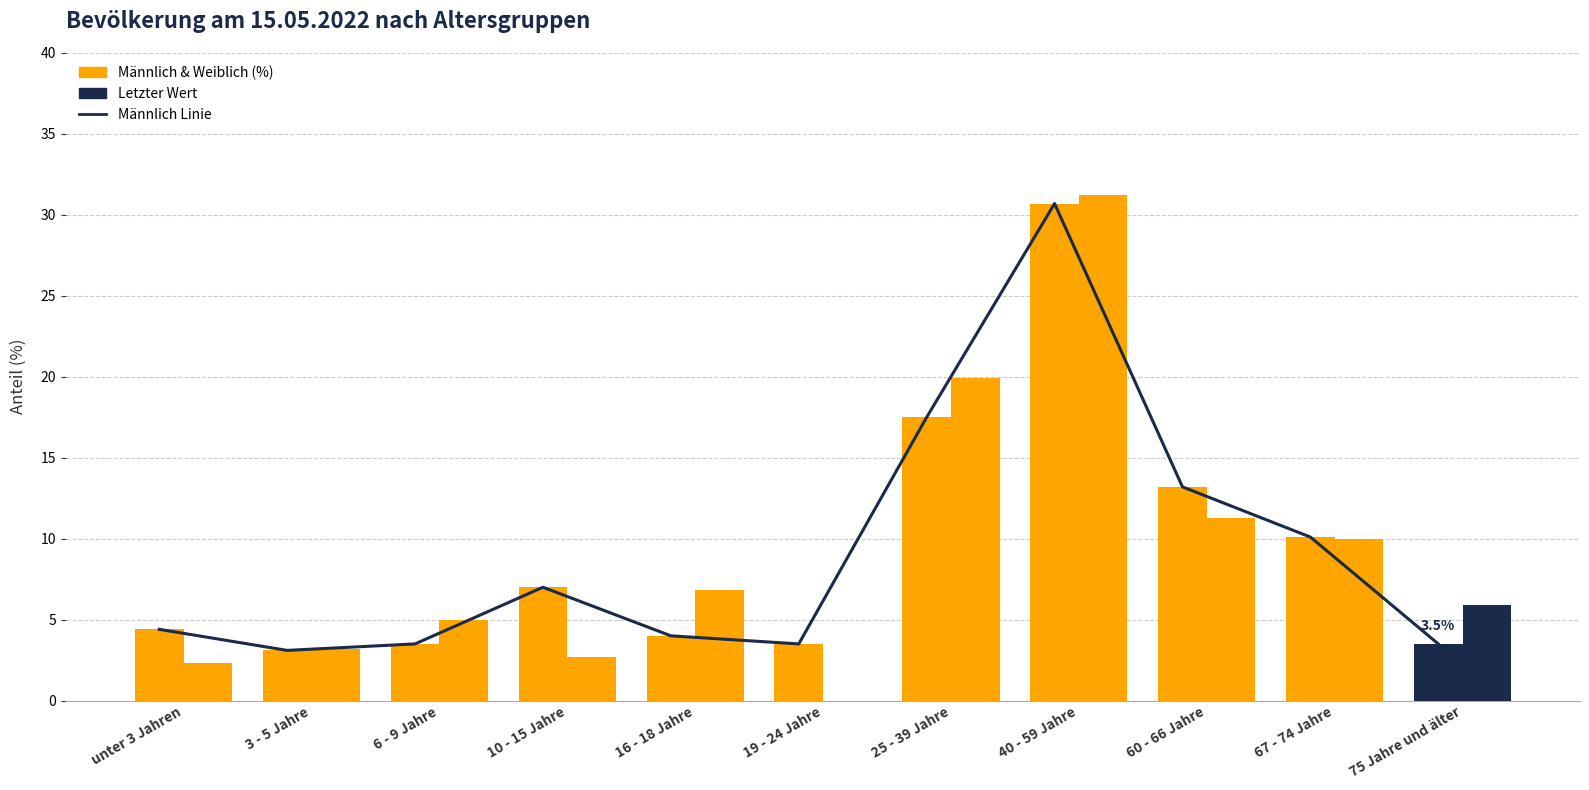

What is the average value of the Weiblich (%) series?

8.9